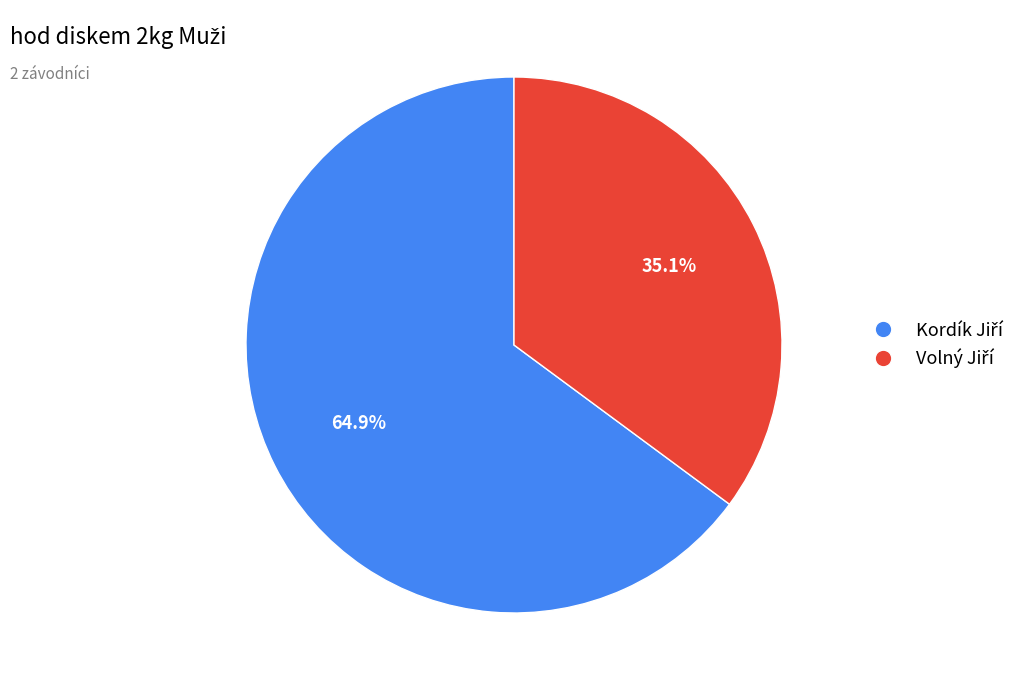

Is there any slice that represents more than half of the pie?

Yes